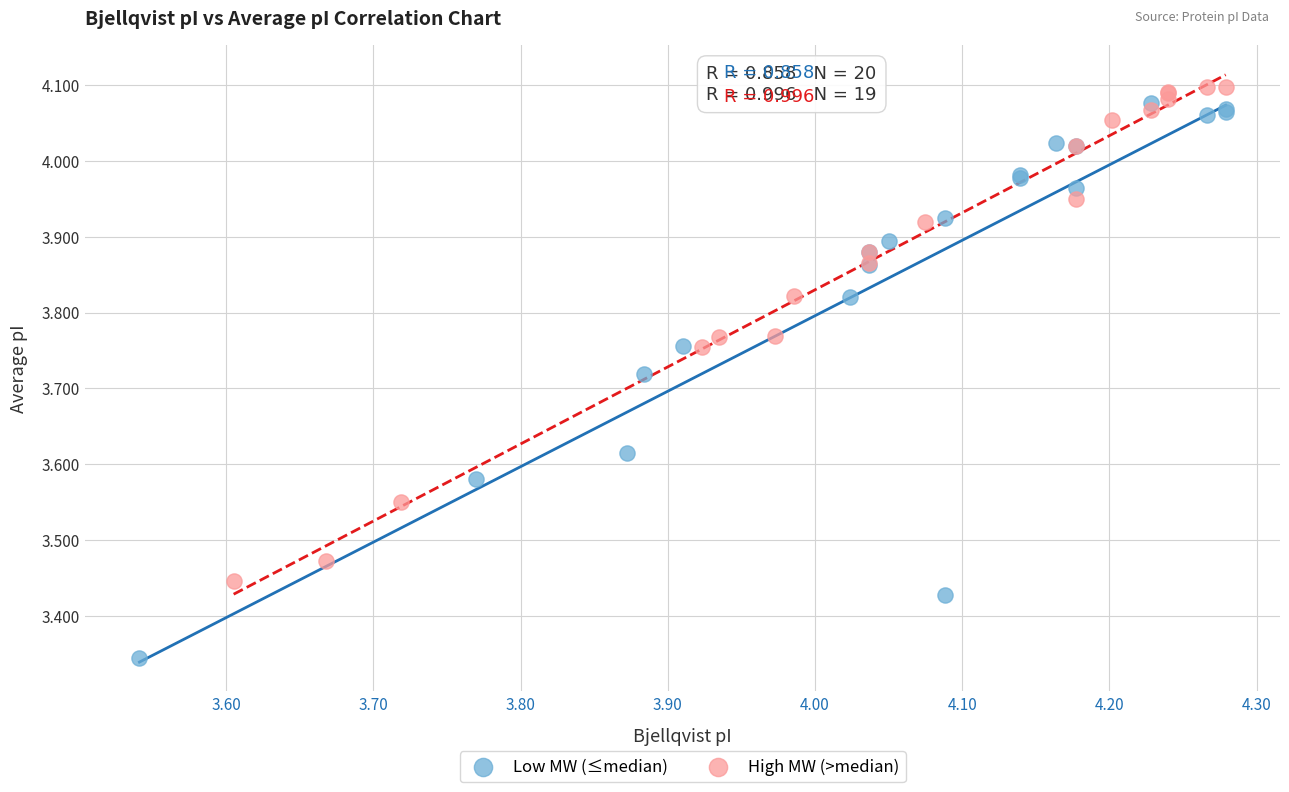

Which series reaches the minimum Y coordinate?

Low MW (≤median)